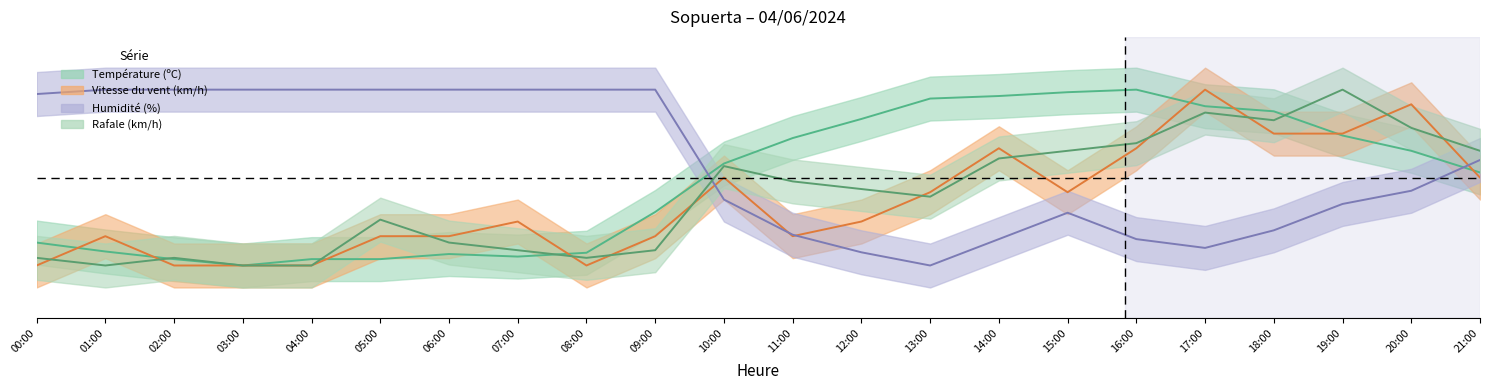

What is the greatest value displayed?

1.0